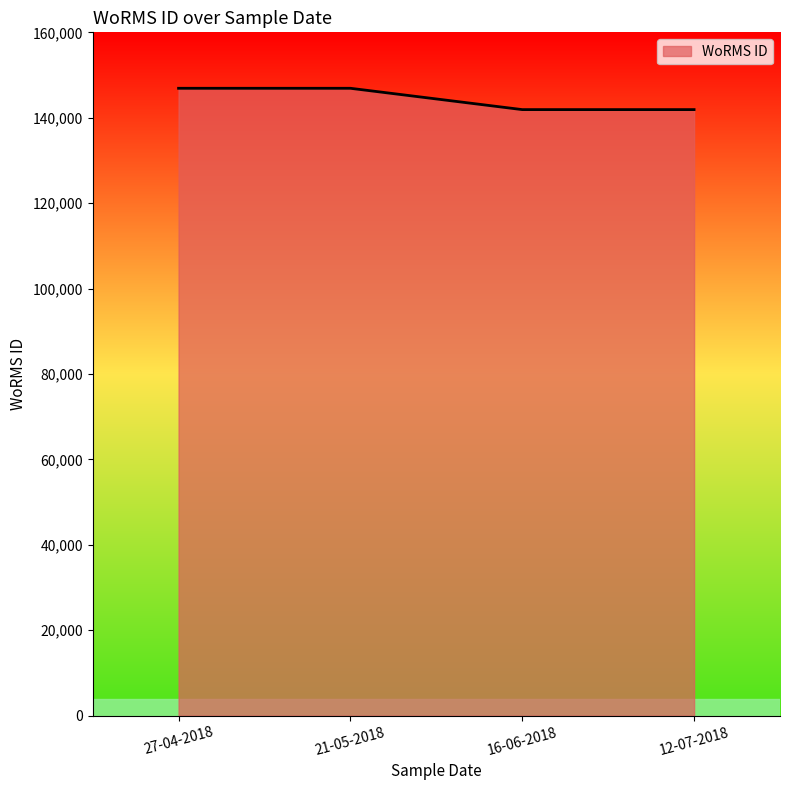

What is the sum of the values at 21-05-2018 and 16-06-2018?

288807